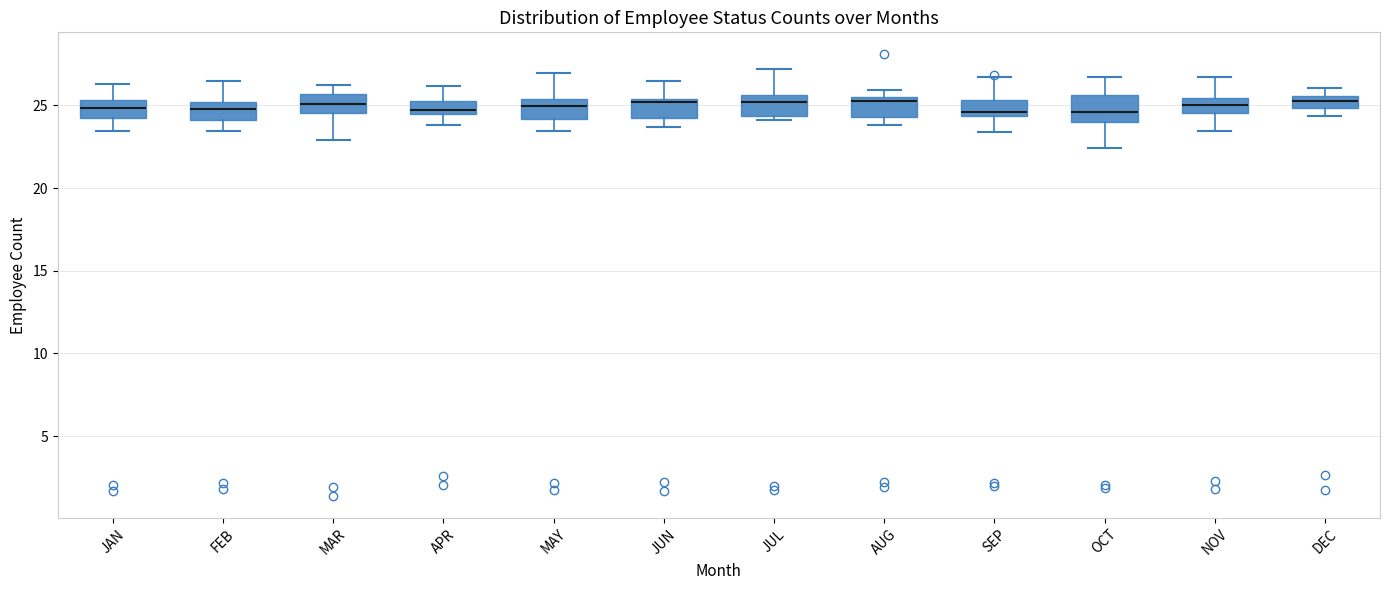

Where is the lower edge of the box for FEB on the y-axis? The values are not printed on the chart, so give them approximately, as read against the axis.

24.0